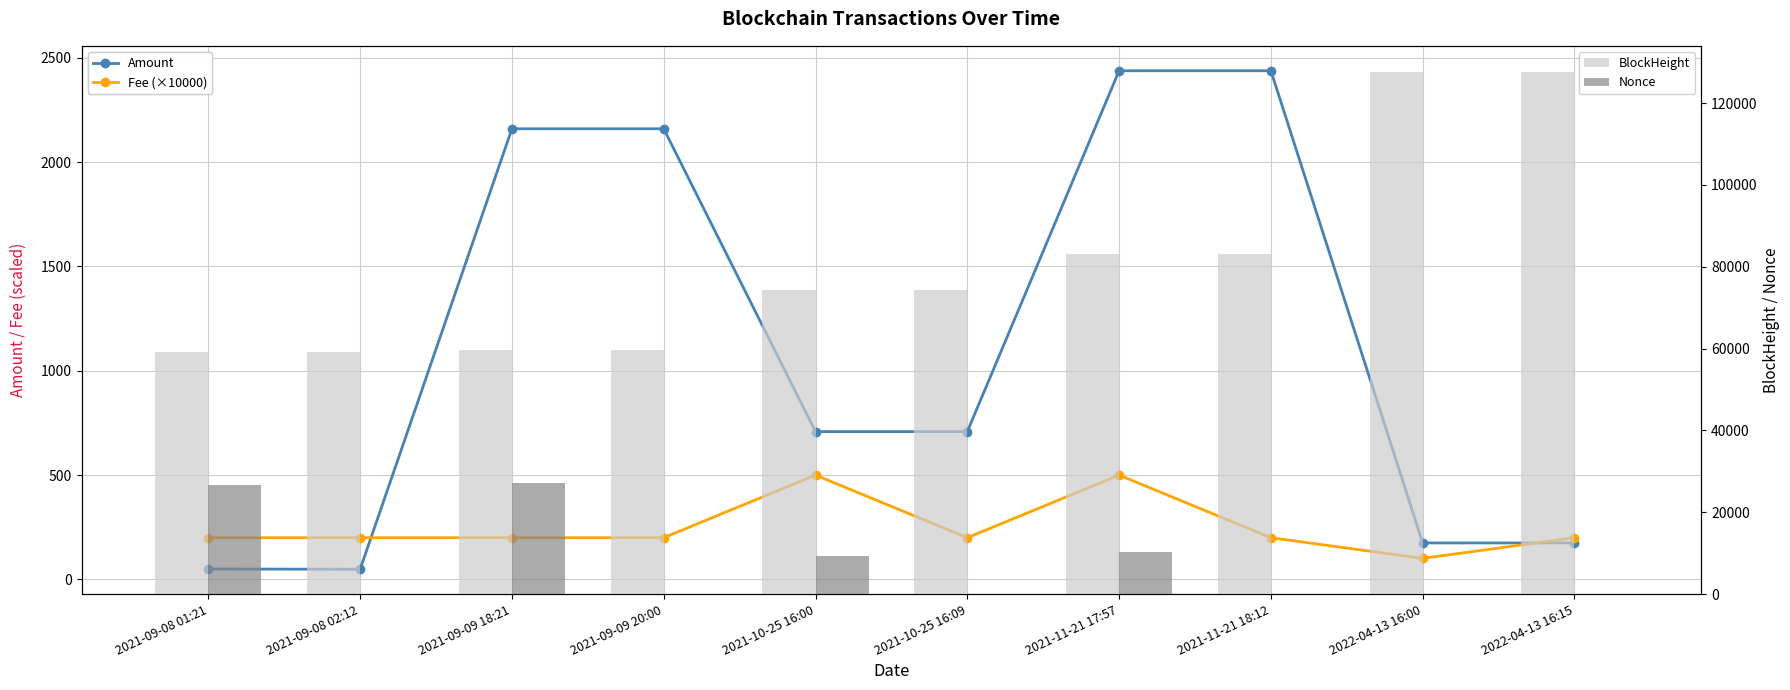

The Amount series shows 3714.9 at 2021-11-21 18:12. True or false?

False